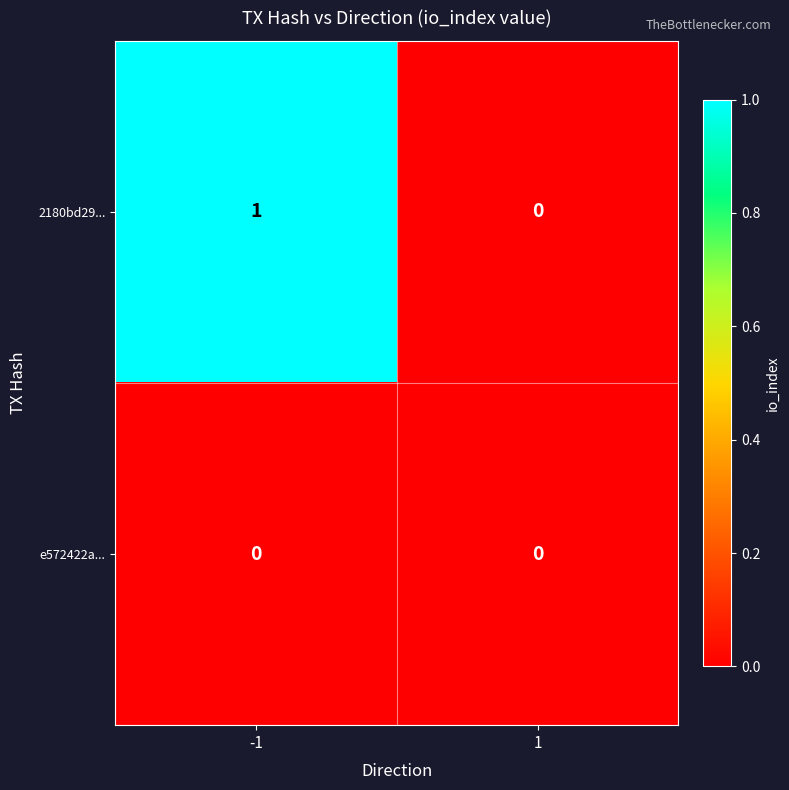

Reading left to right, transcribe all the data shown in this chart.

2180bd29...: -1=1	1=0
e572422a...: -1=0	1=0